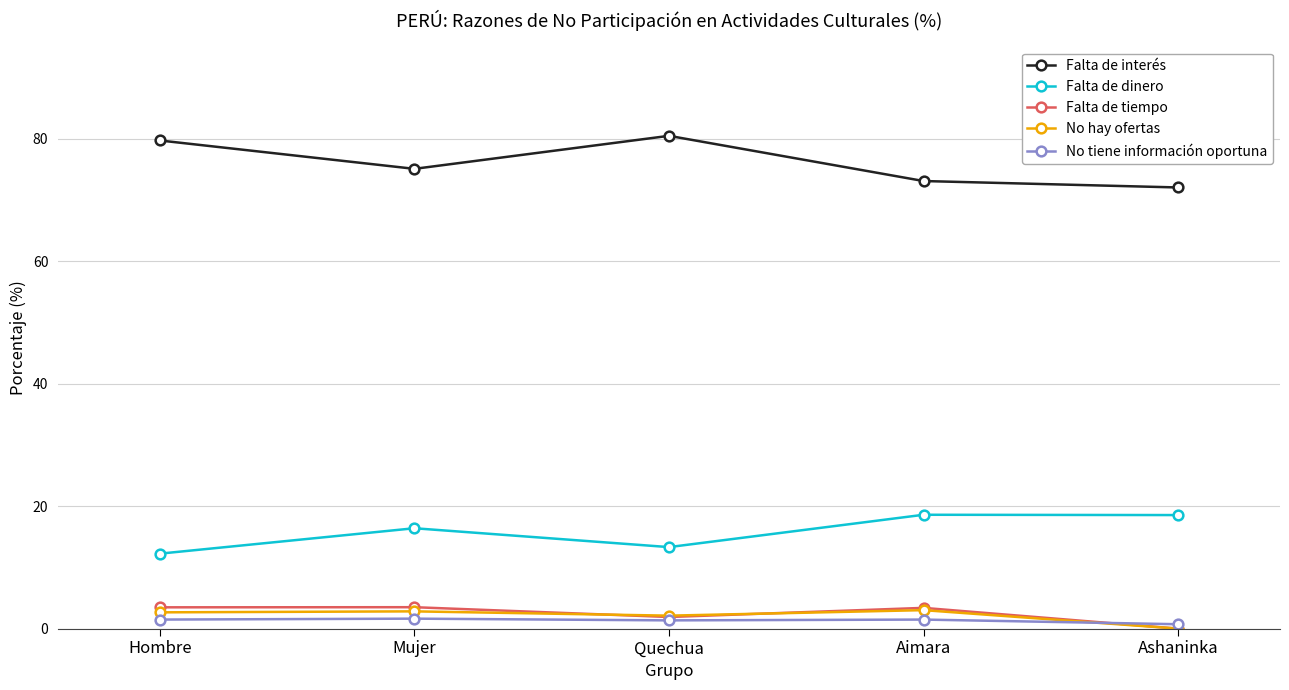

True or false: Falta de interés has more than 2 interior local peaks.

False